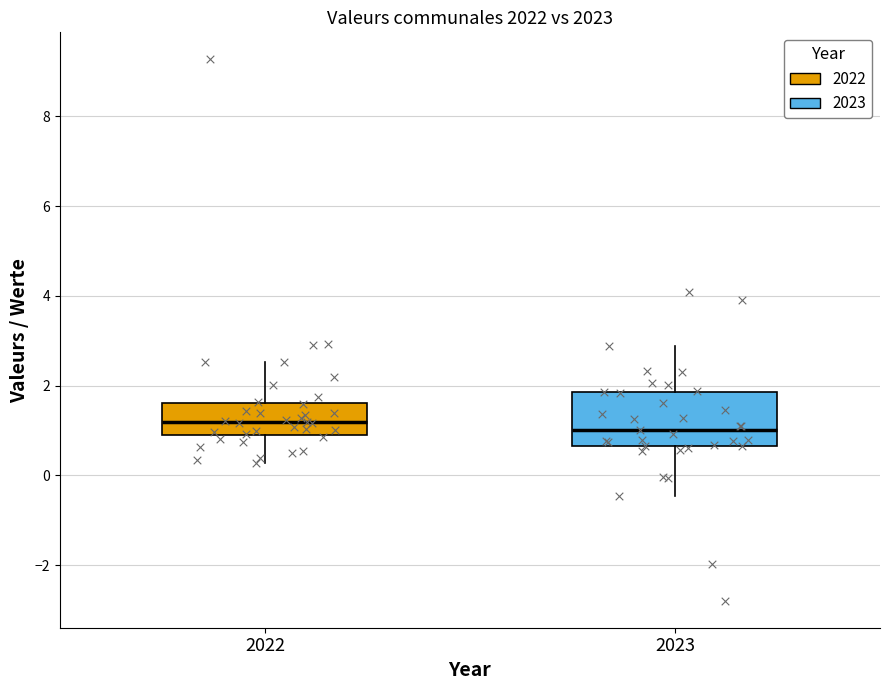

Where does the upper whisker of the box at x = 2023 end on the y-axis? The values are not printed on the chart, so give them approximately, as read against the axis.

2.8